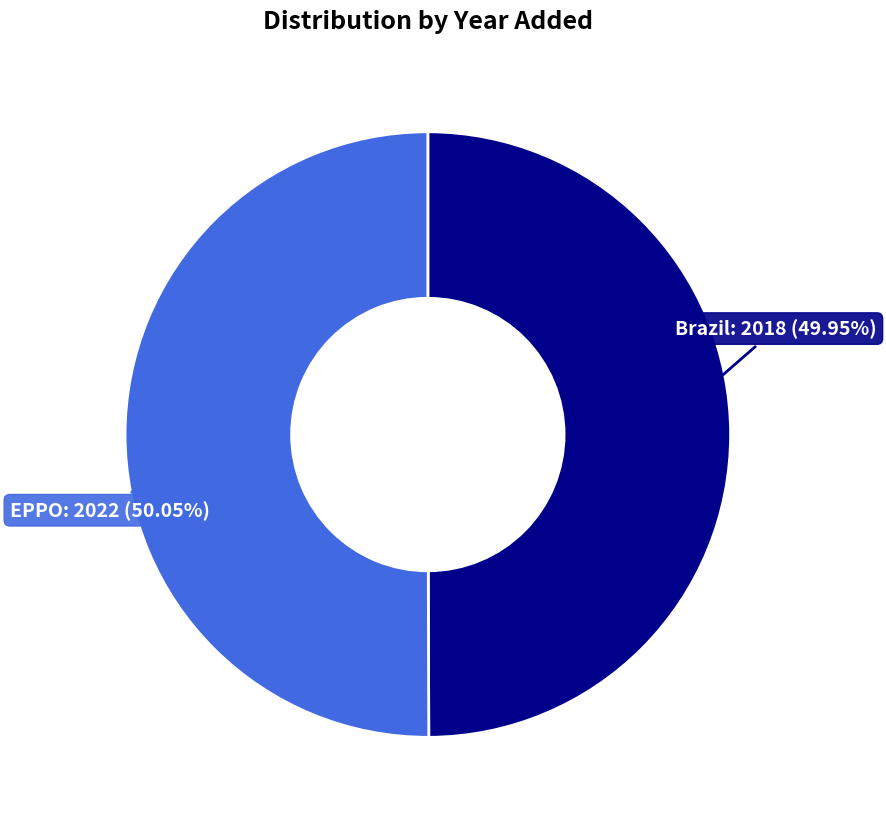

Is there any slice that represents more than half of the pie?

Yes